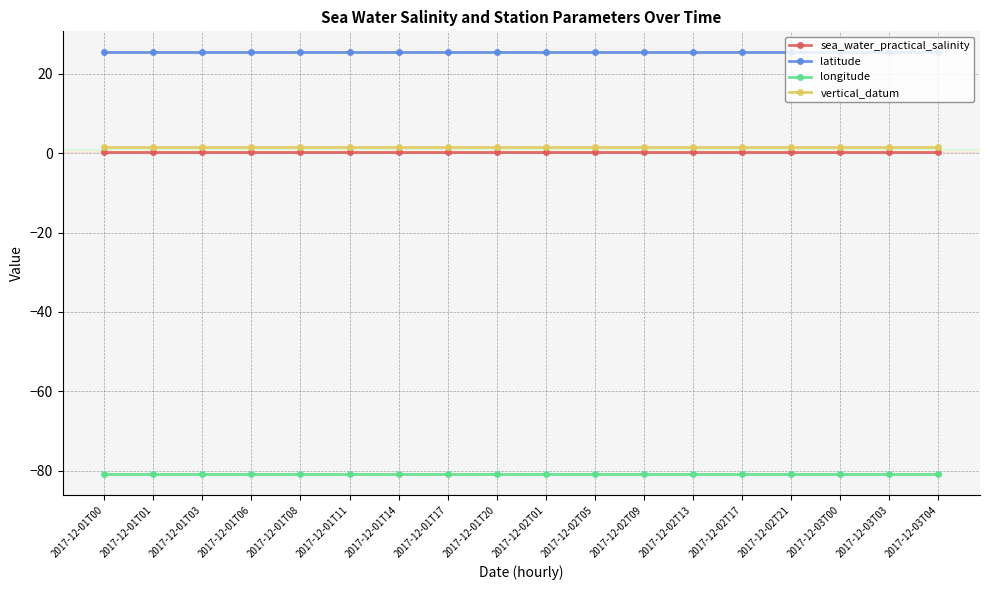

True or false: sea_water_practical_salinity and latitude cross at least once.

False